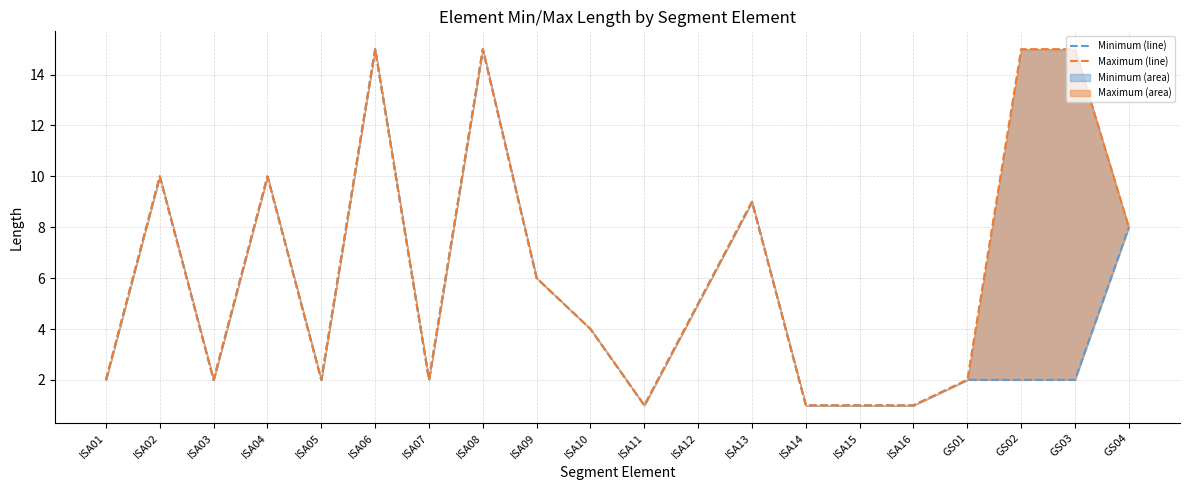

Rank the categories by Minimum (line) value from lowest to highest.

ISA11, ISA14, ISA15, ISA16, ISA01, ISA03, ISA05, ISA07, GS01, GS02, GS03, ISA10, ISA12, ISA09, GS04, ISA13, ISA02, ISA04, ISA06, ISA08